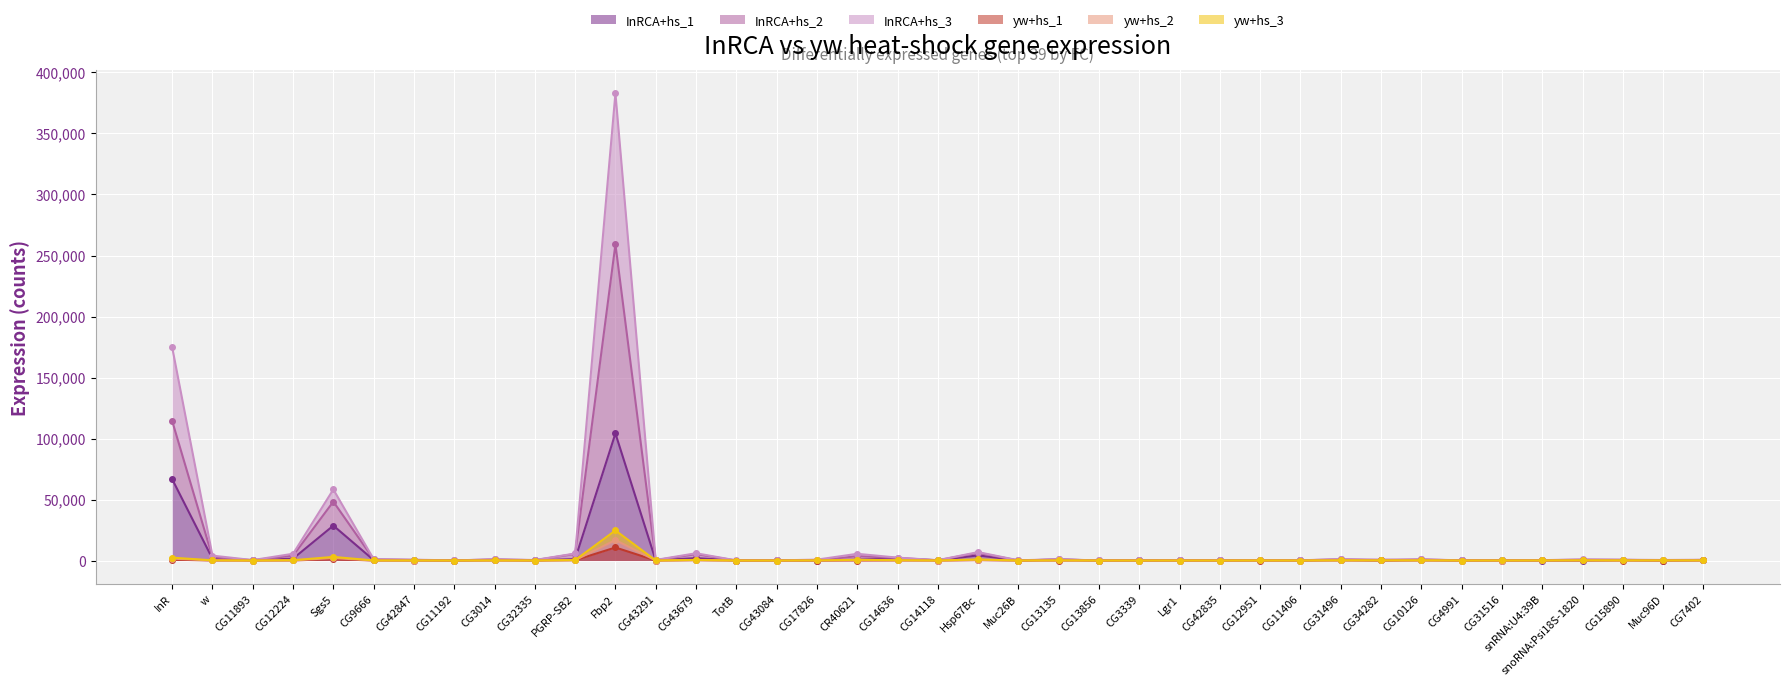

At which label does InRCA+hs_1 first exceed 157?

InR